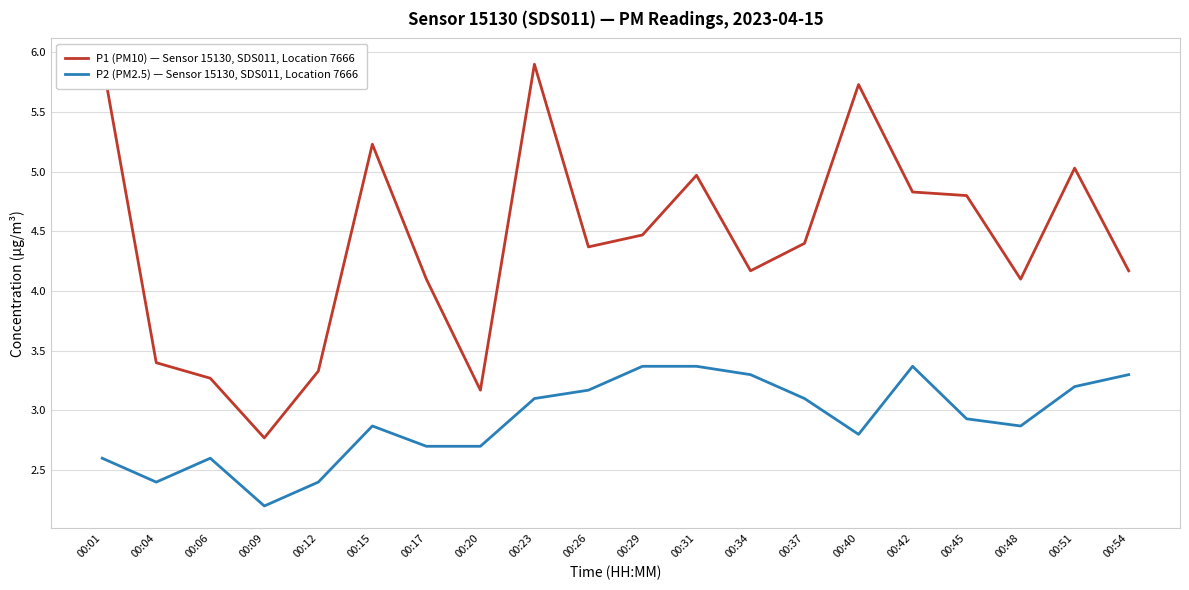

Which series has the largest total across all categories?

P1 (PM10) — Sensor 15130, SDS011, Location 7666